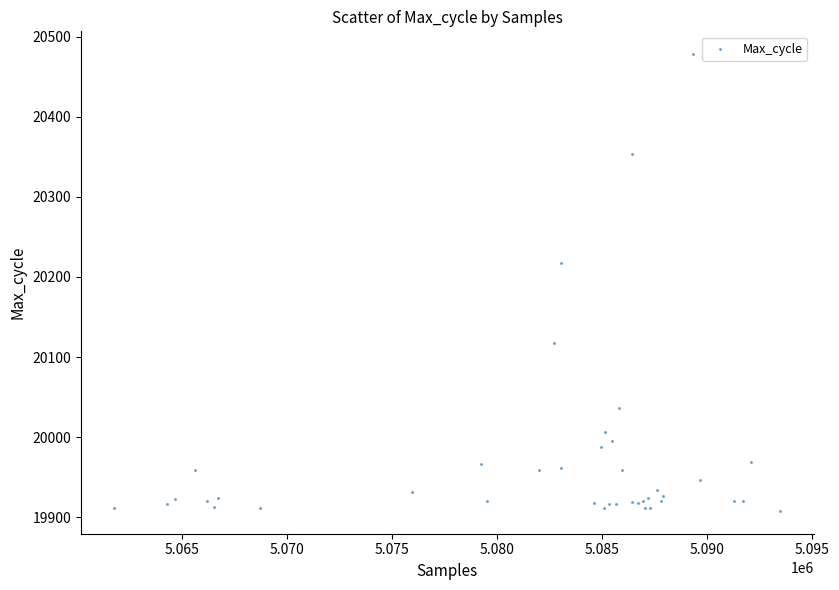

What Y value in the scatter plot is closest to 20193?

20217